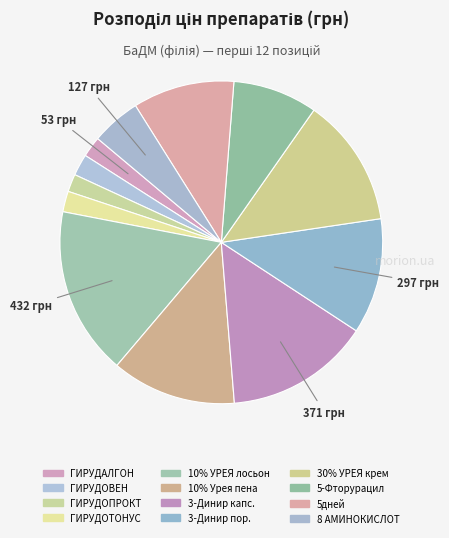

How many slices are in this pie chart?

12